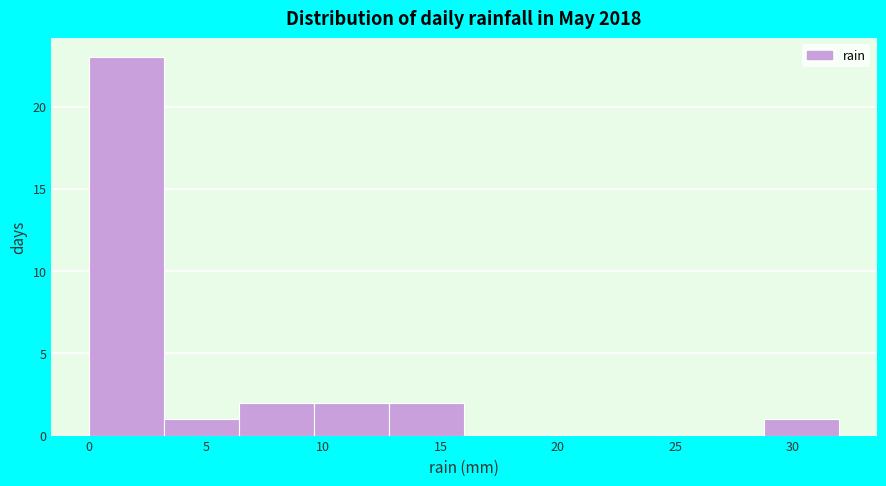

Over which range of the x-axis is the bar tallest?

0.0 to 3.2